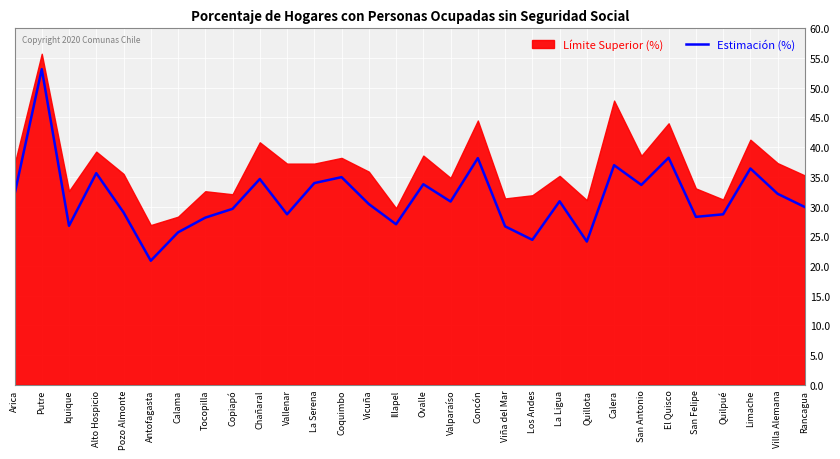

Is it true that the value at Quillota is 37.5?

False